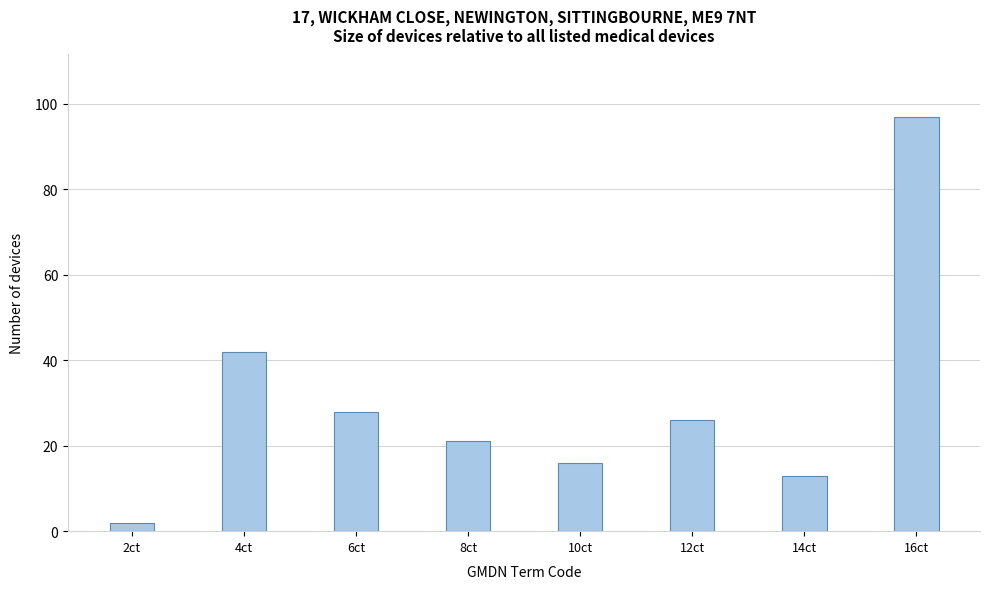

Reading left to right, transcribe all the data shown in this chart.

2ct=2	4ct=42	6ct=28	8ct=21	10ct=16	12ct=26	14ct=13	16ct=97